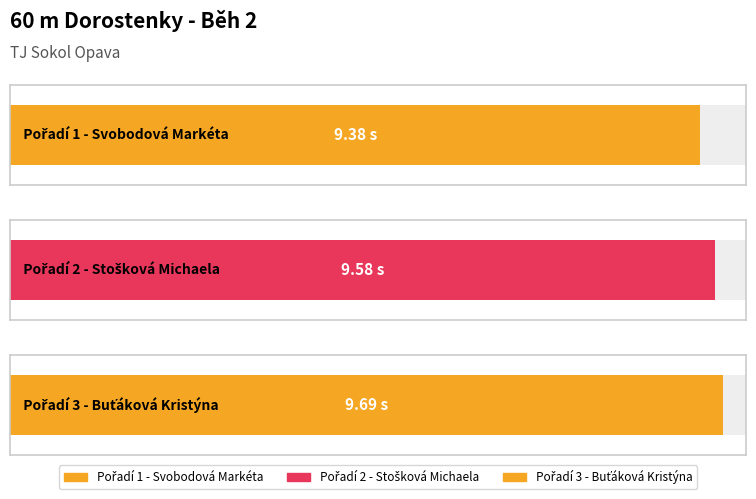

List the labels in order of value, largest first.

Buťáková Kristýna, Stošková Michaela, Svobodová Markéta